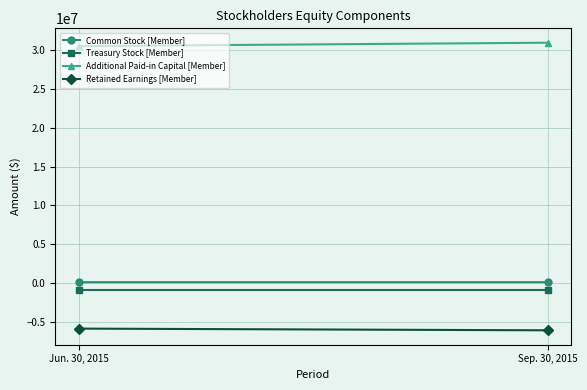

At Sep. 30, 2015, list the series in order from largest to smallest.

Additional Paid-in Capital [Member], Common Stock [Member], Treasury Stock [Member], Retained Earnings [Member]